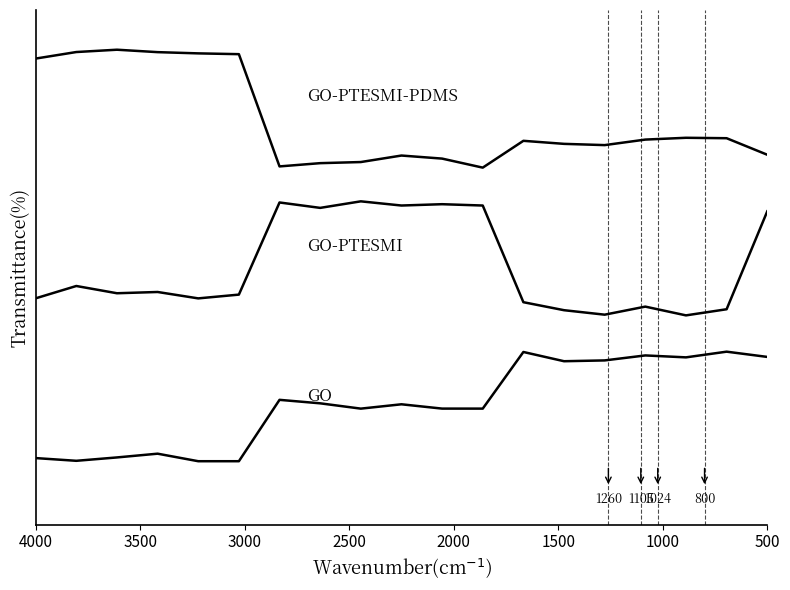

The GO series shows 1.3 at 15. True or false?

False